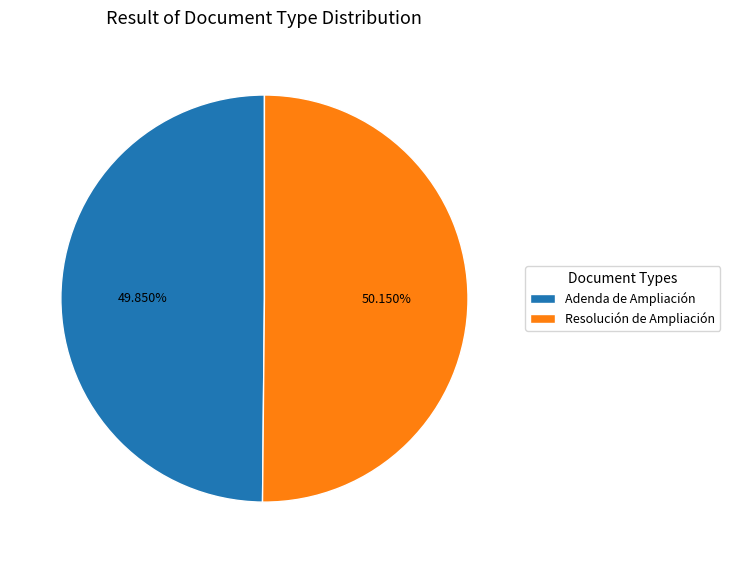

True or false: Resolución de Ampliación accounts for 42% of the total.

False